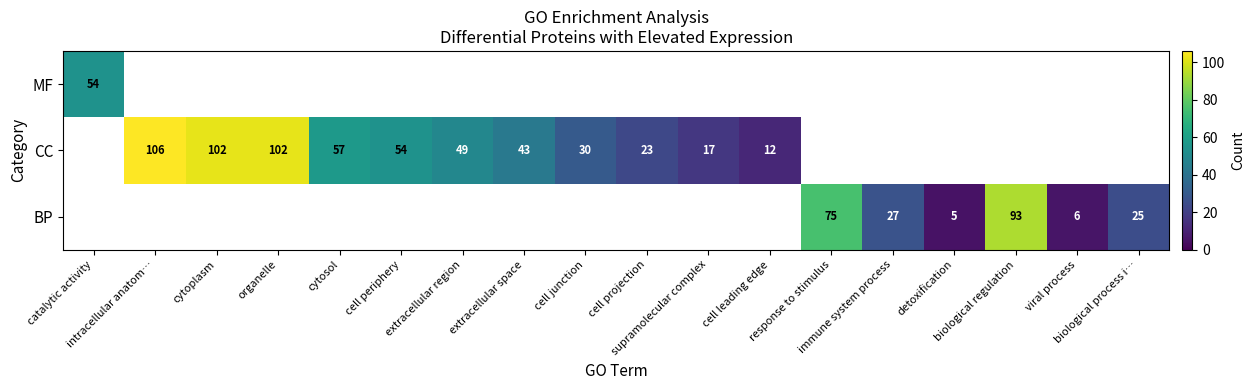

How many distinct data groups are displayed?

3